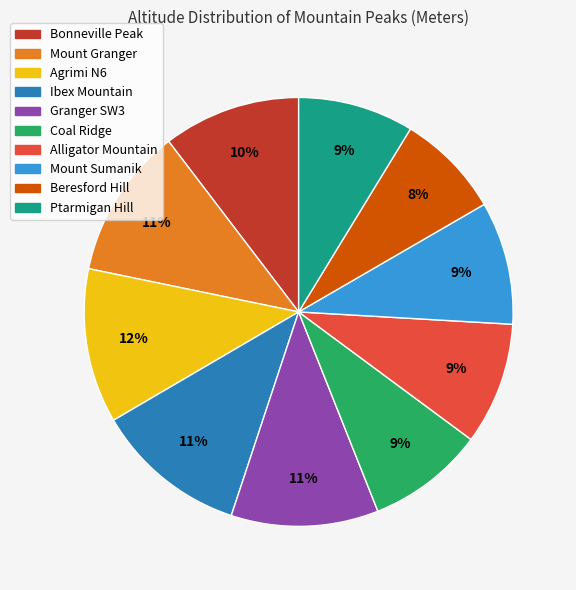

Does Mount Sumanik account for over 50% of the chart?

No